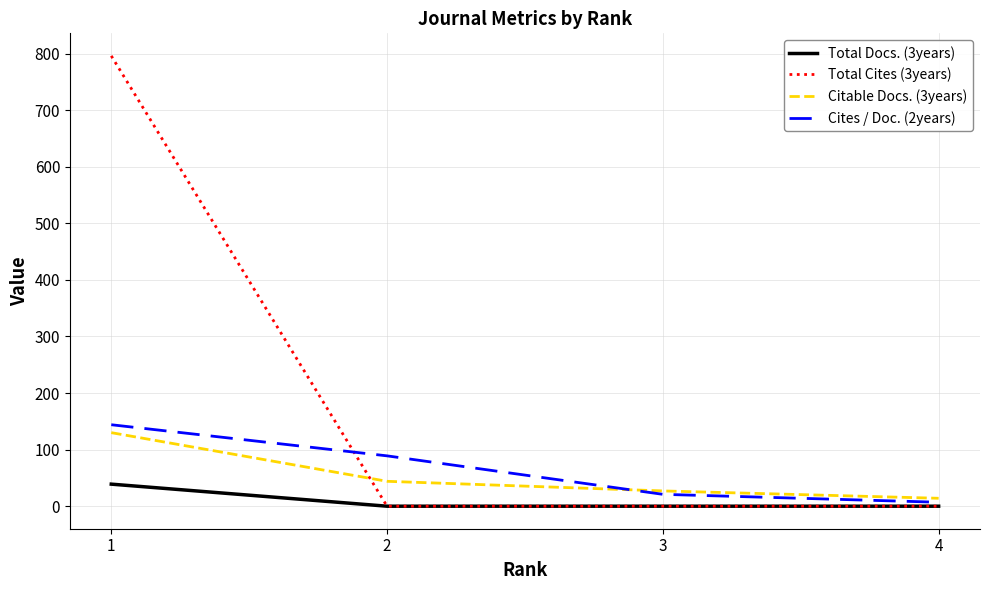

Which series has the widest spread of values?

Total Cites (3years)